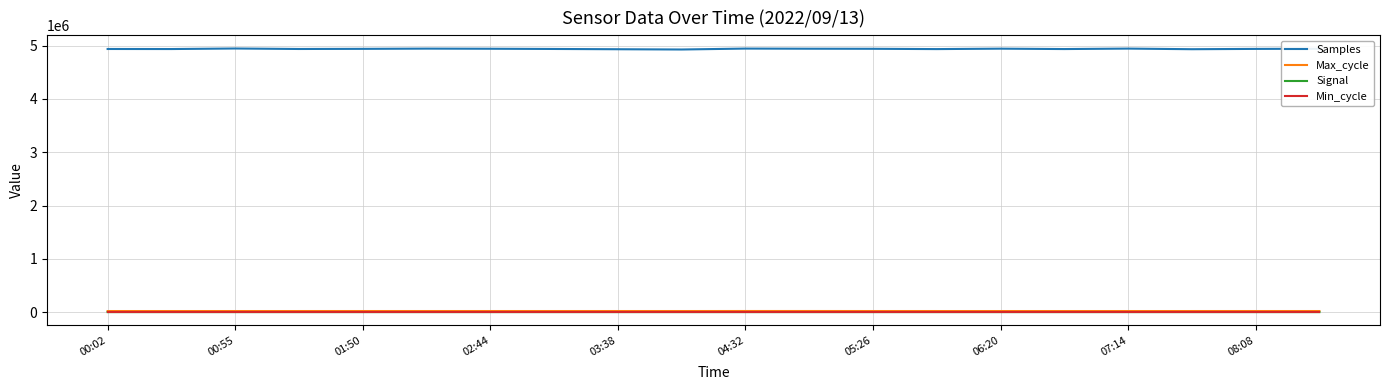

Which series has the largest range (max minus min)?

Samples